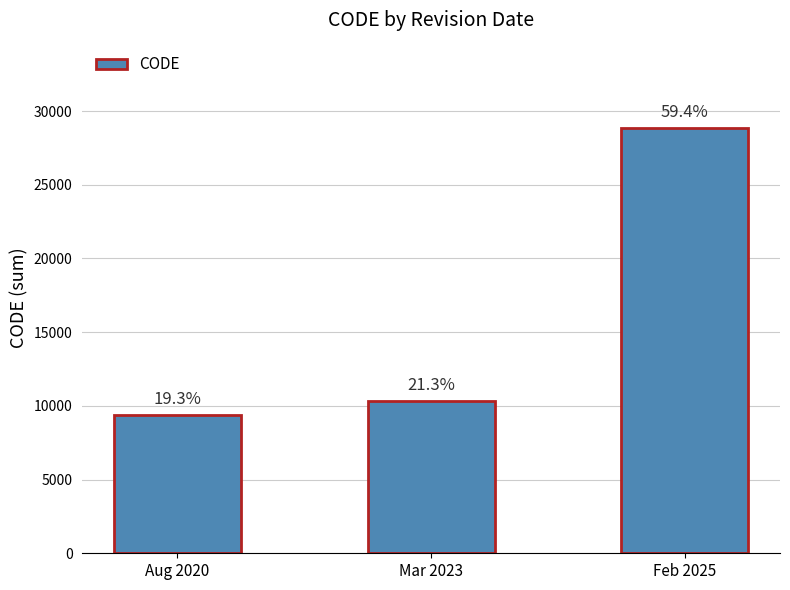

Reading left to right, transcribe all the data shown in this chart.

9375	10323	28866